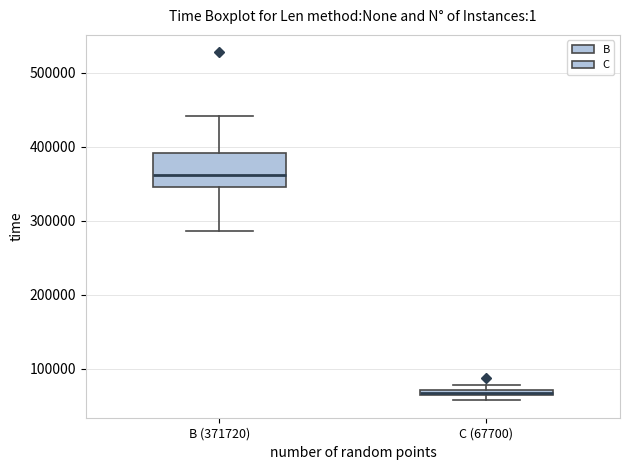

Where is the lower edge of the box for C (67700) on the y-axis? The values are not printed on the chart, so give them approximately, as read against the axis.

60000